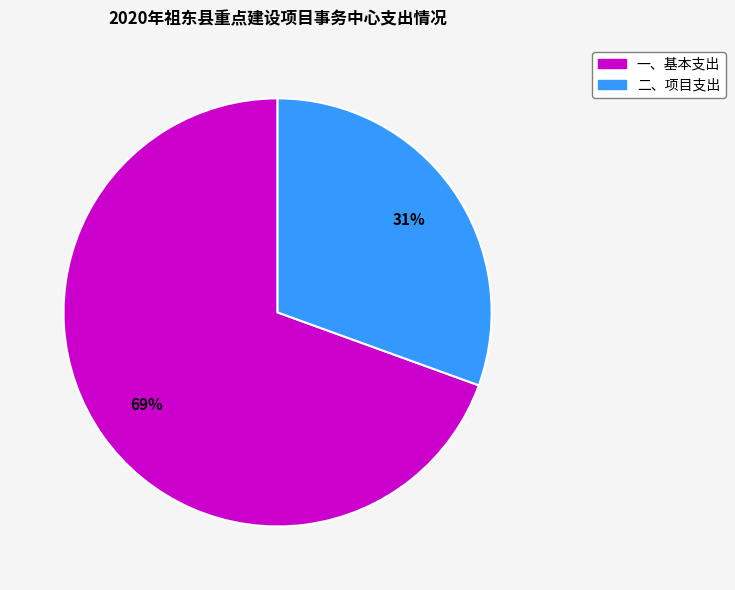

Which has a higher value, 二、项目支出 or 一、基本支出?

一、基本支出